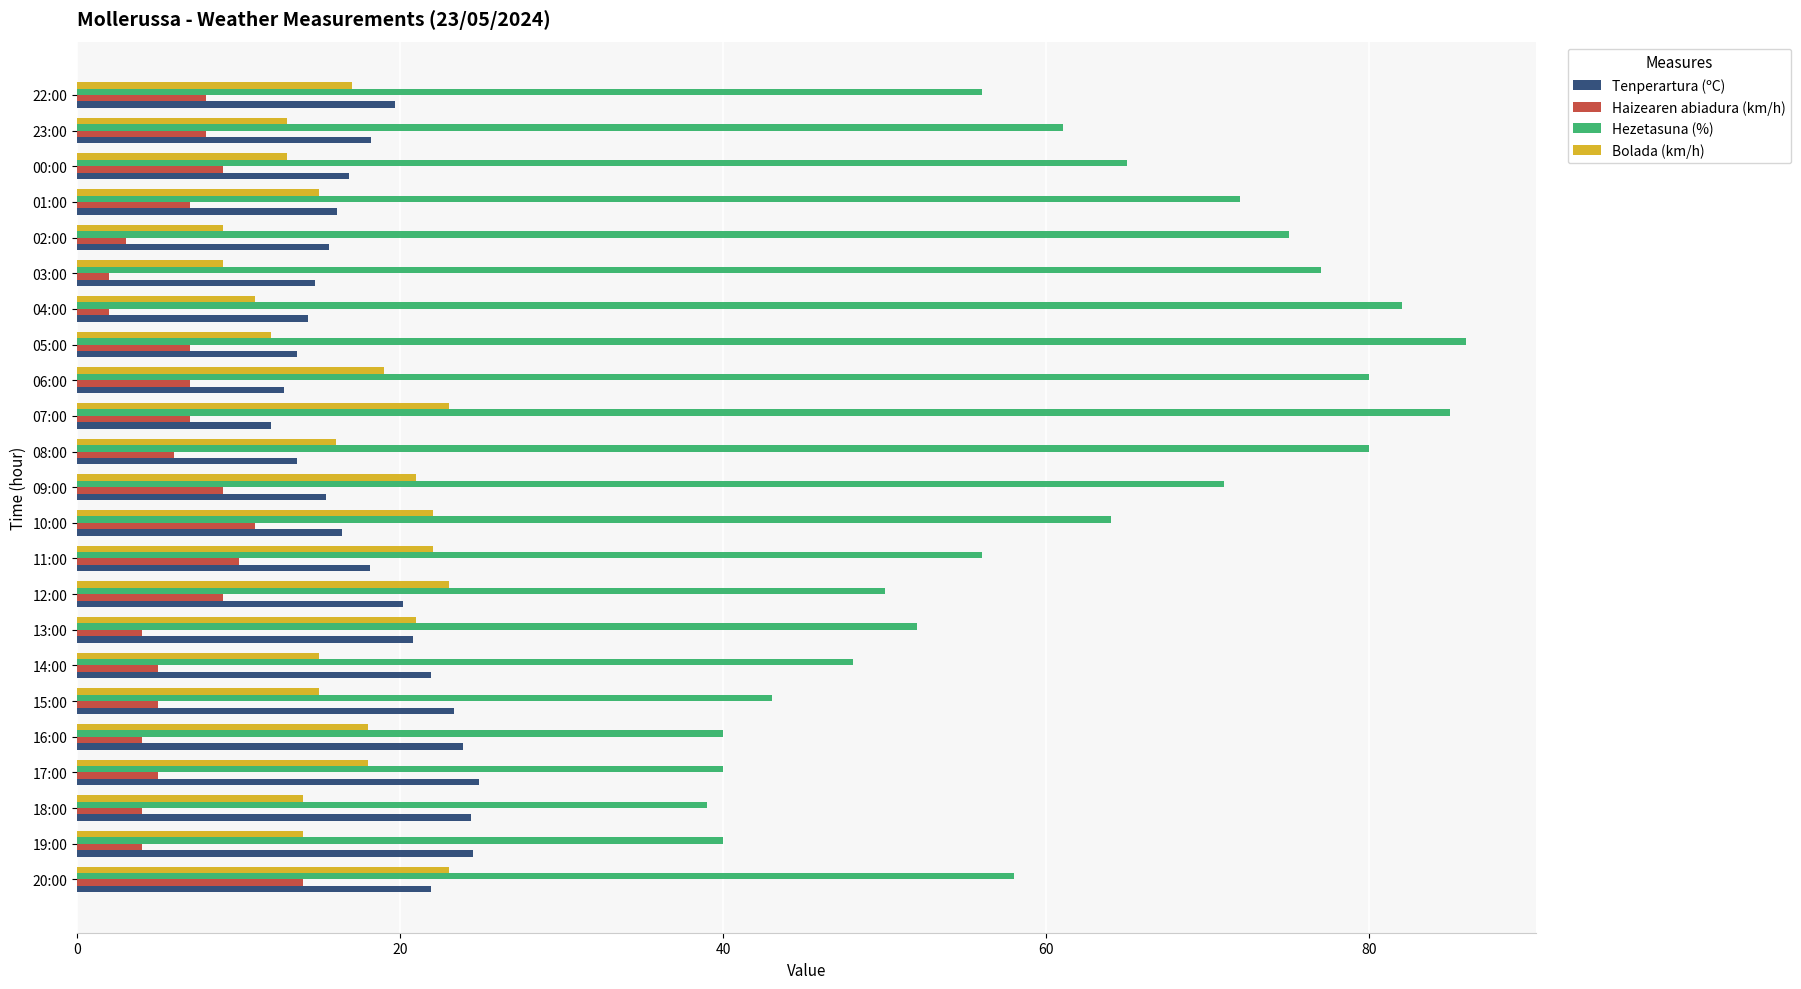

Is it true that Tenperartura (ºC) equals 8.6 at 22:00?

False